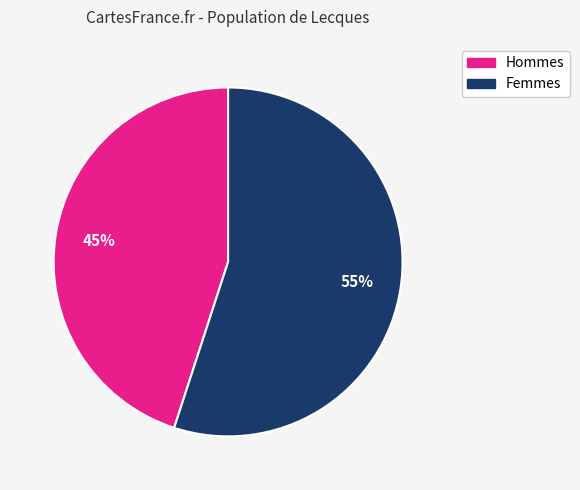

How many slices are in this pie chart?

2